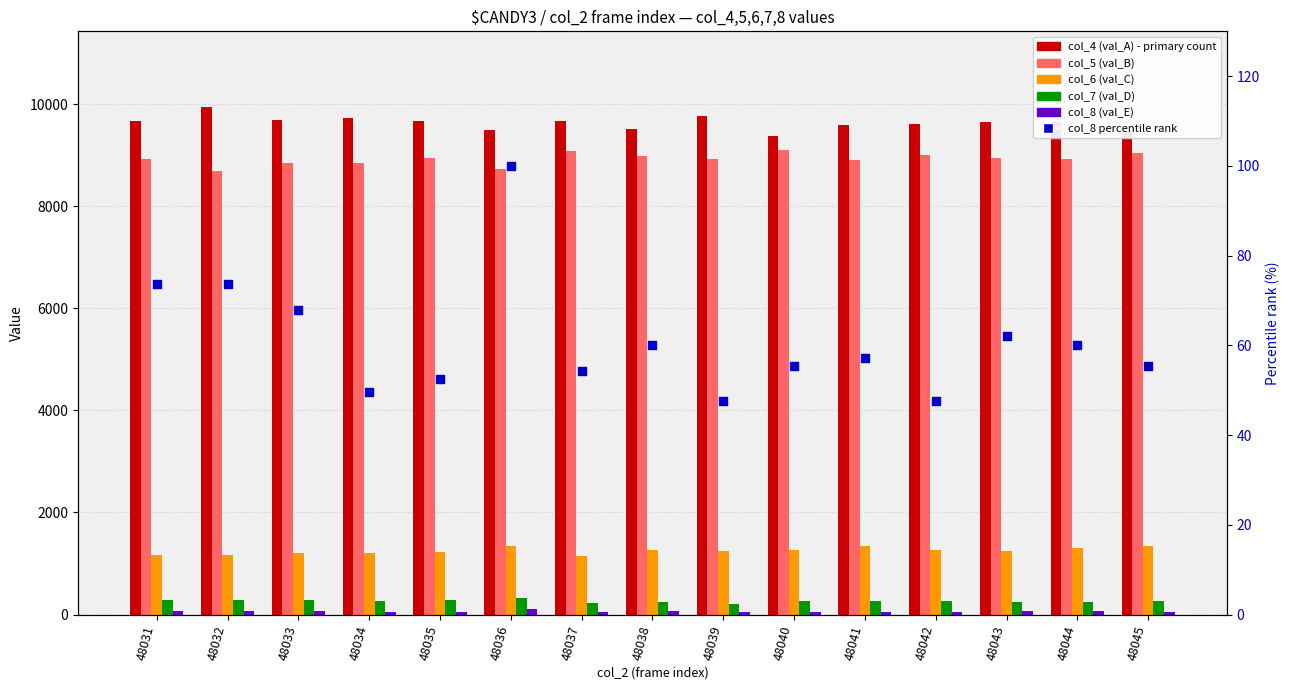

Which series reaches the maximum Y coordinate?

col_4 (val_A)